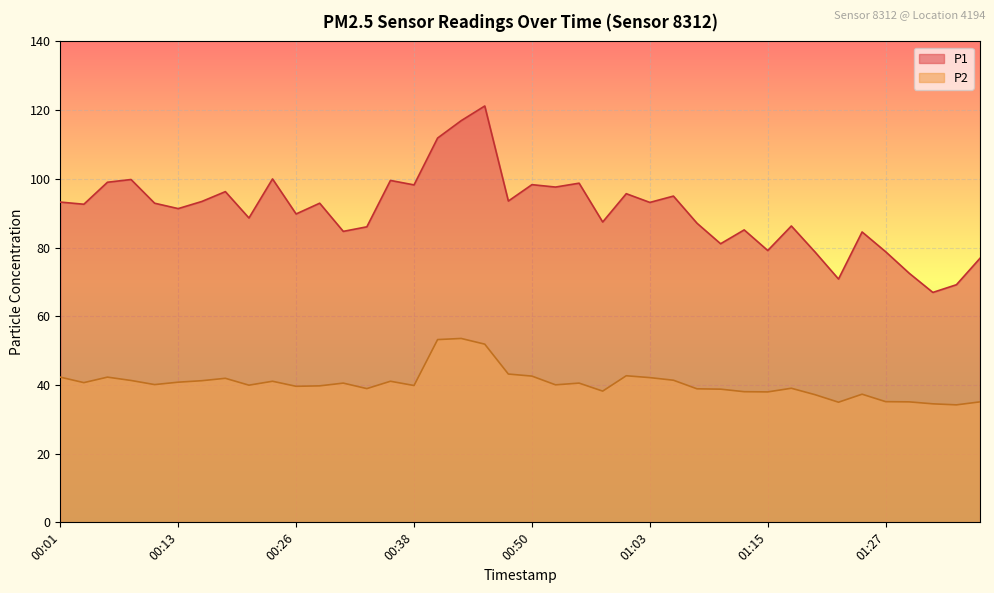

What is the value of the P2 point at the 25th from the left?

42.7